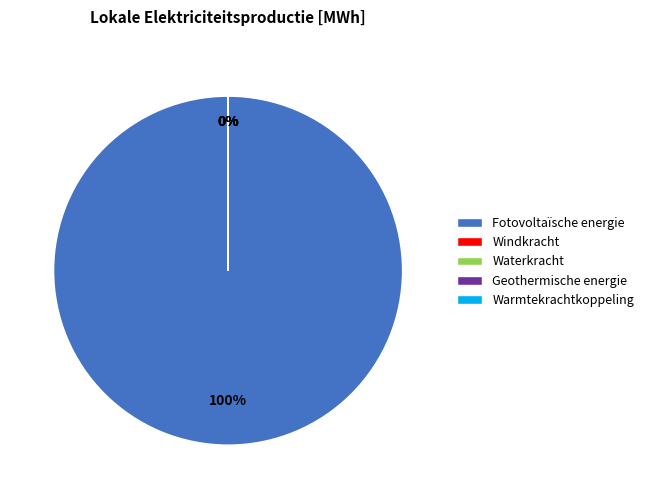

Which slice is the smallest?

Windkracht